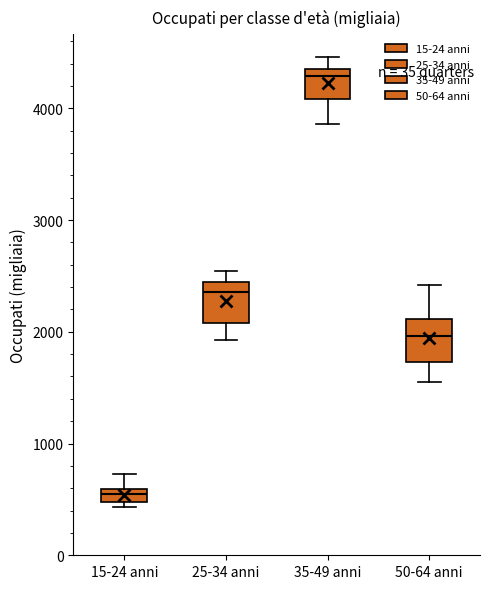

Which box has the highest median line?

35-49 anni